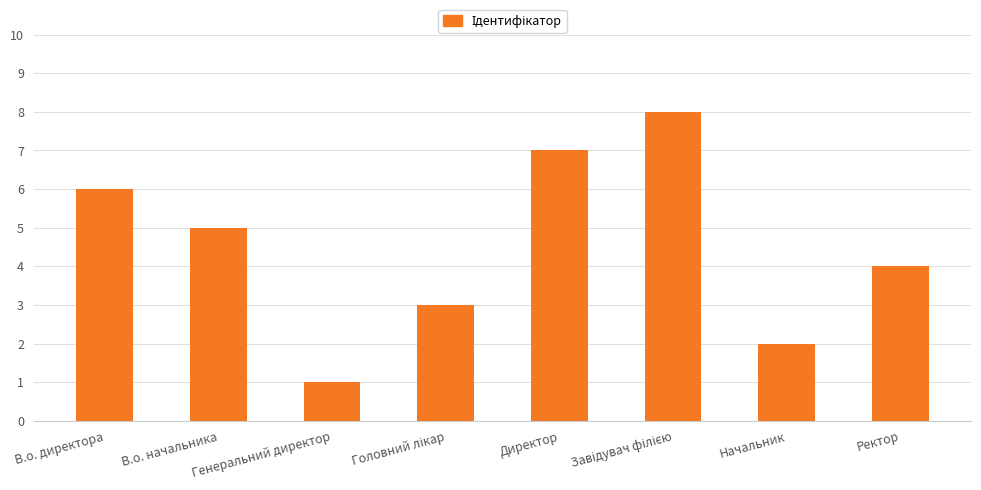

How many series are shown in this chart?

1